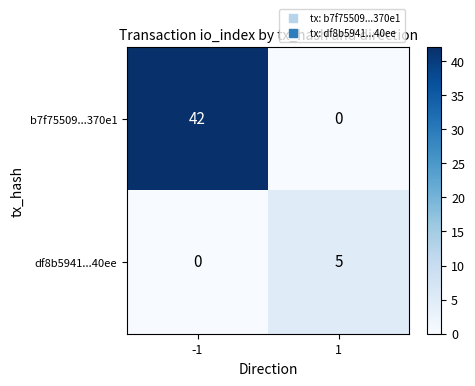

How many distinct data groups are displayed?

2